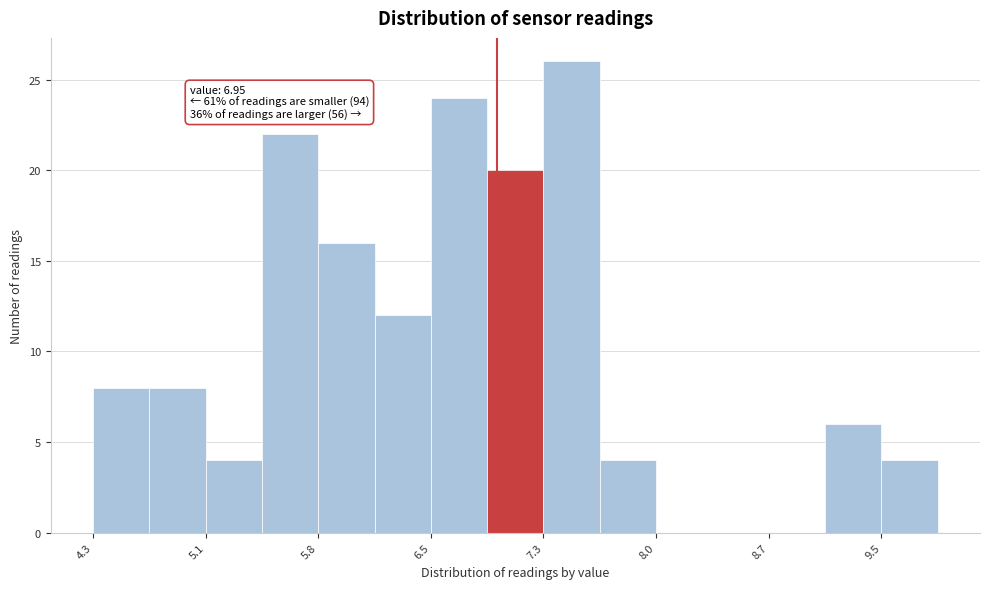

Around what value on the x-axis is the tallest bar? Give the approximate position of its centre, as read against the axis.

7.4